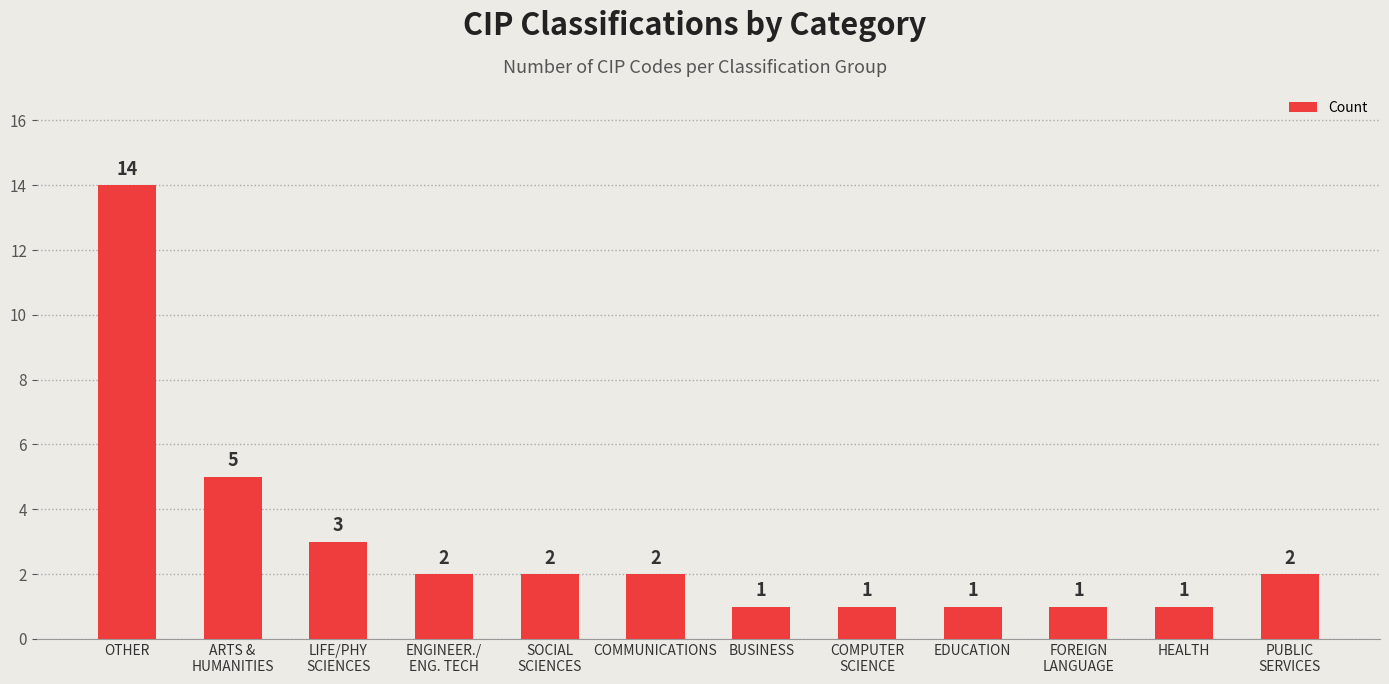

What is the average value?

3